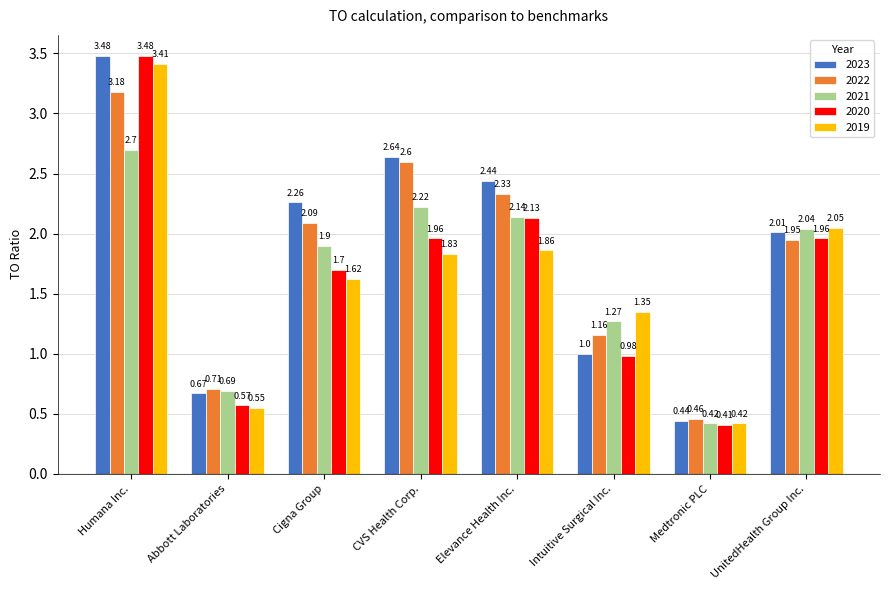

At which category does the chart reach its minimum across all series?

Medtronic PLC